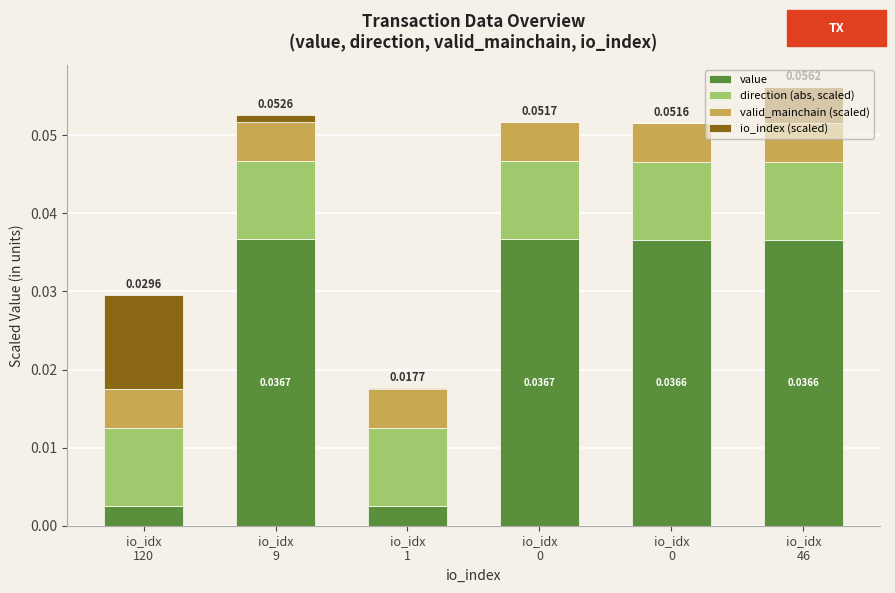

Does the chart contain stacked bars?

Yes